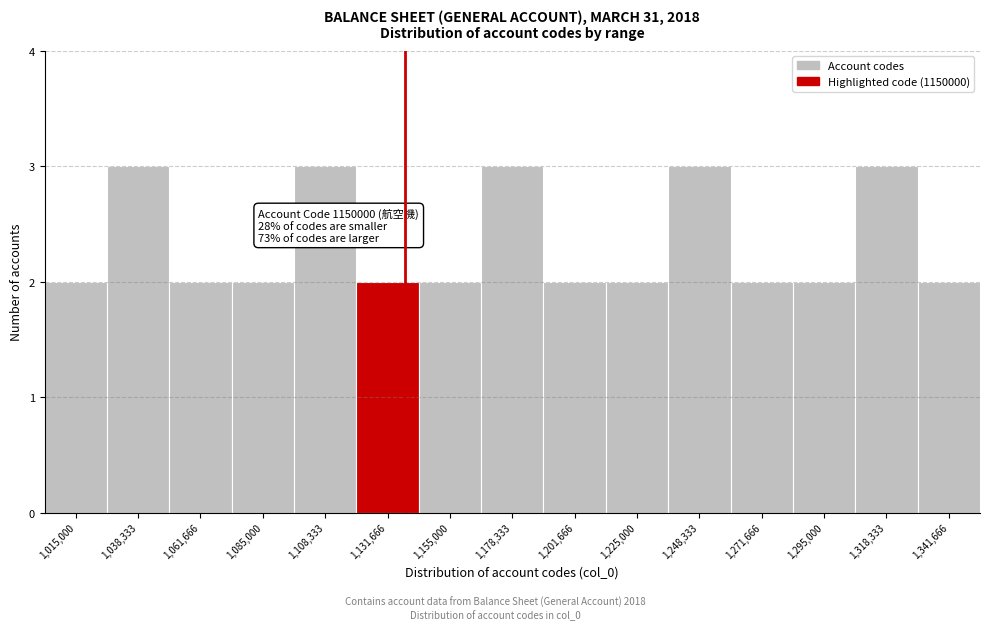

Reading left to right, list all the values displayed in this chart.

1,015,000=2	1,038,333=3	1,061,666=2	1,085,000=2	1,108,333=3	1,131,666=2	1,155,000=2	1,178,333=3	1,201,666=2	1,225,000=2	1,248,333=3	1,271,666=2	1,295,000=2	1,318,333=3	1,341,666=2